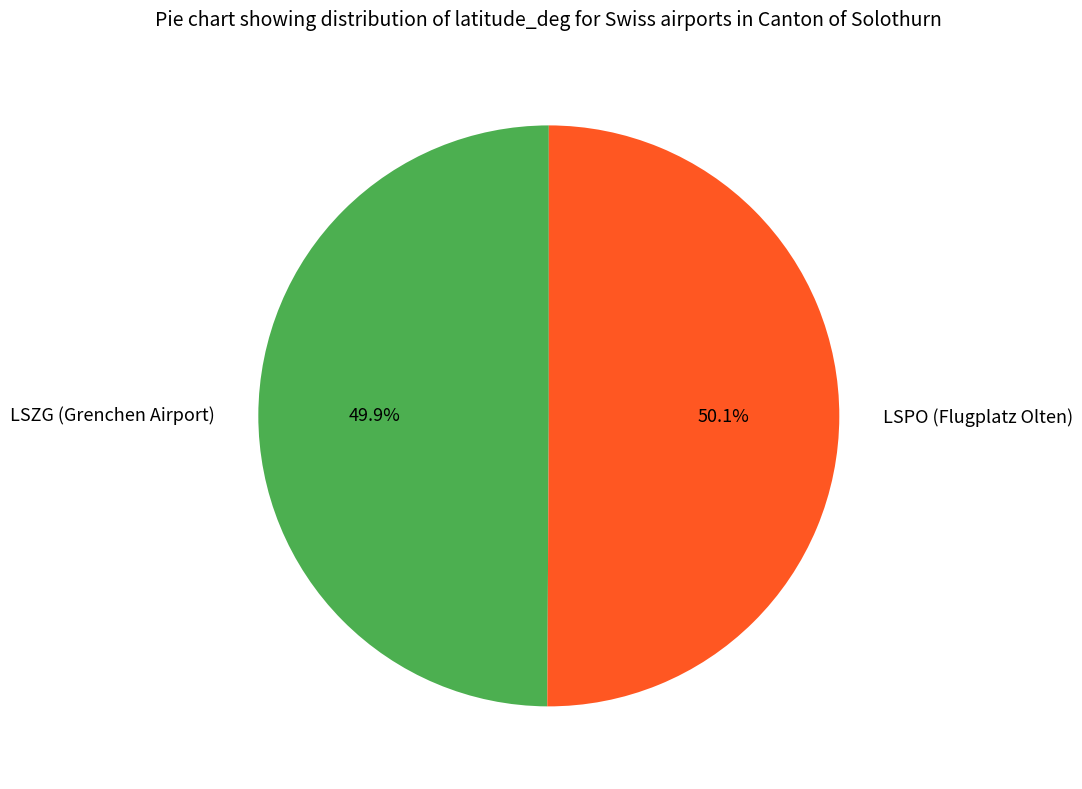

True or false: LSZG (Grenchen Airport) accounts for 64% of the total.

False